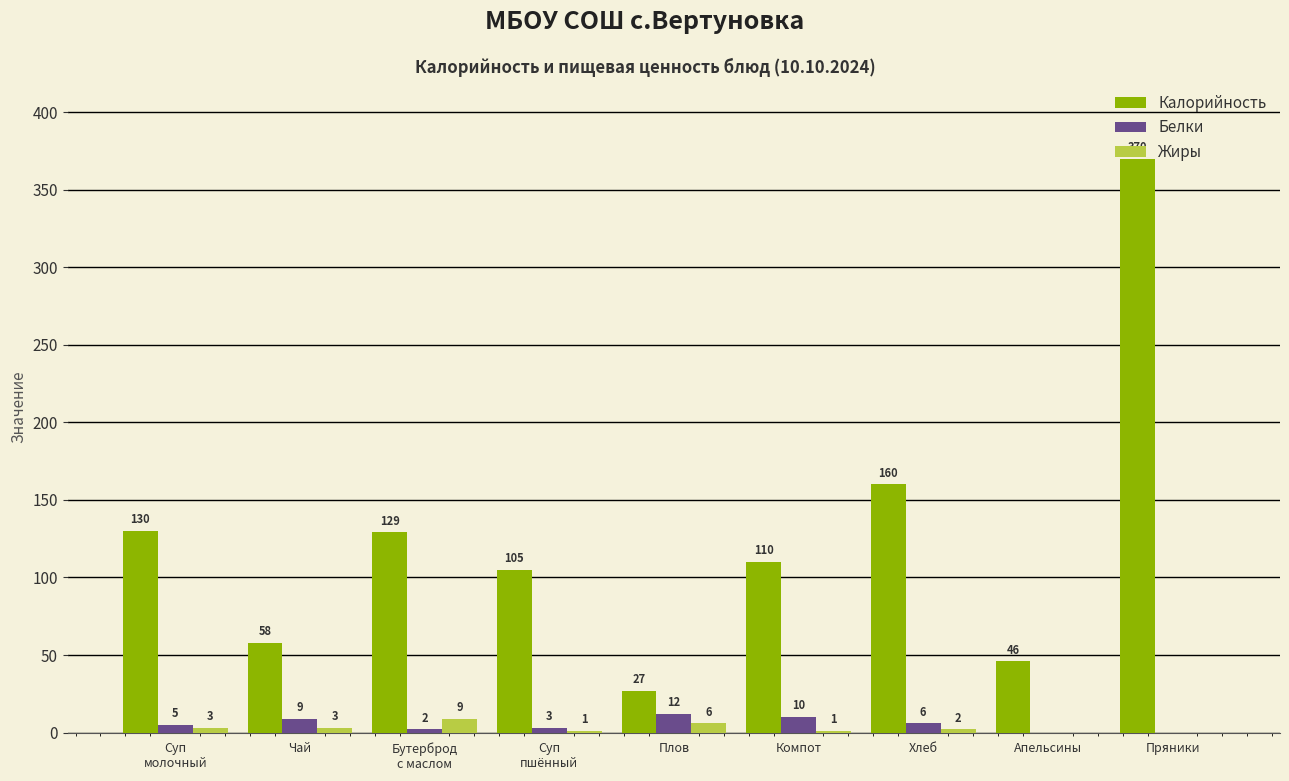

What is the maximum value shown in the chart?

370